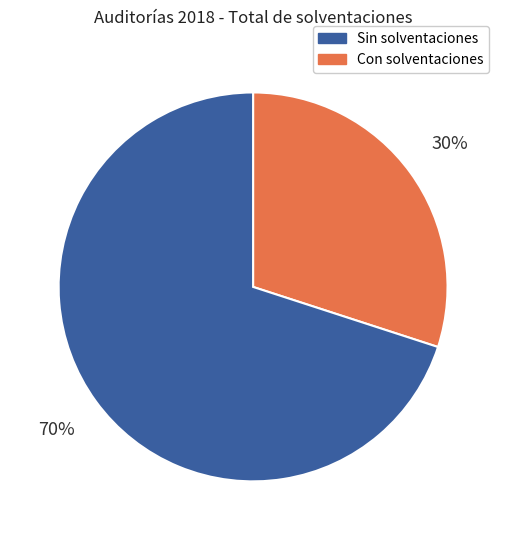

To the nearest percent, what is the difference between the largest and smallest slice percentages?

40%